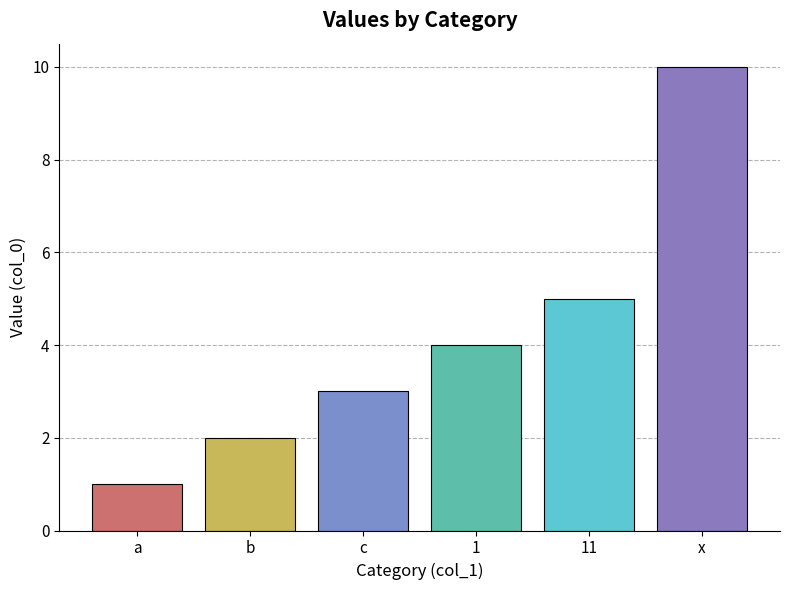

The chart shows a value of 3 at c. True or false?

True